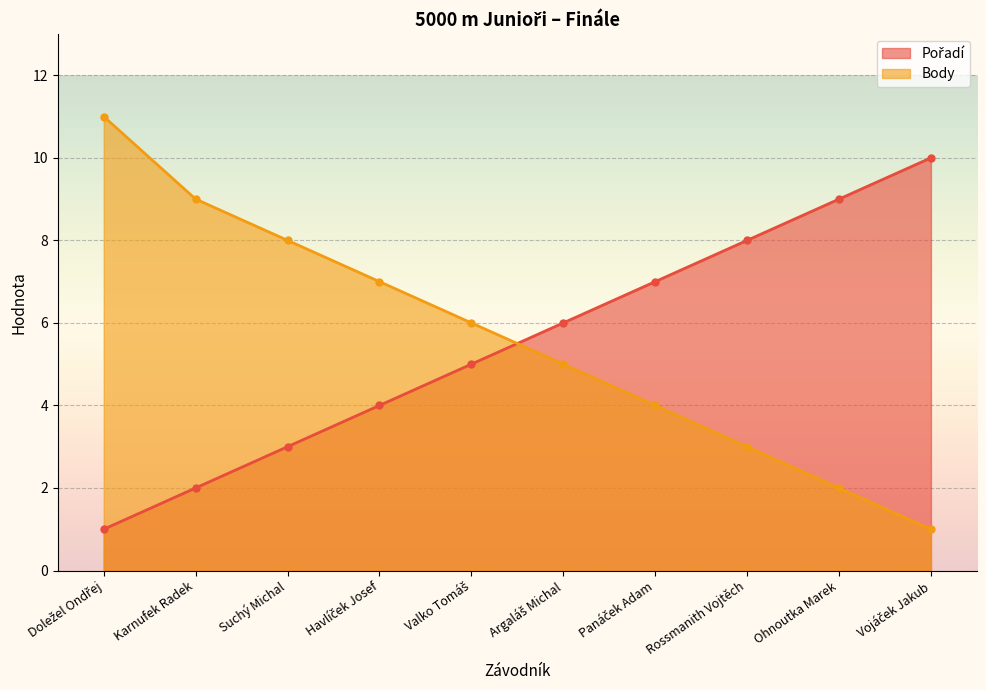

Reading left to right, list all the values displayed in this chart.

Pořadí: 1	2	3	4	5	6	7	8	9	10
Body: 11	9	8	7	6	5	4	3	2	1